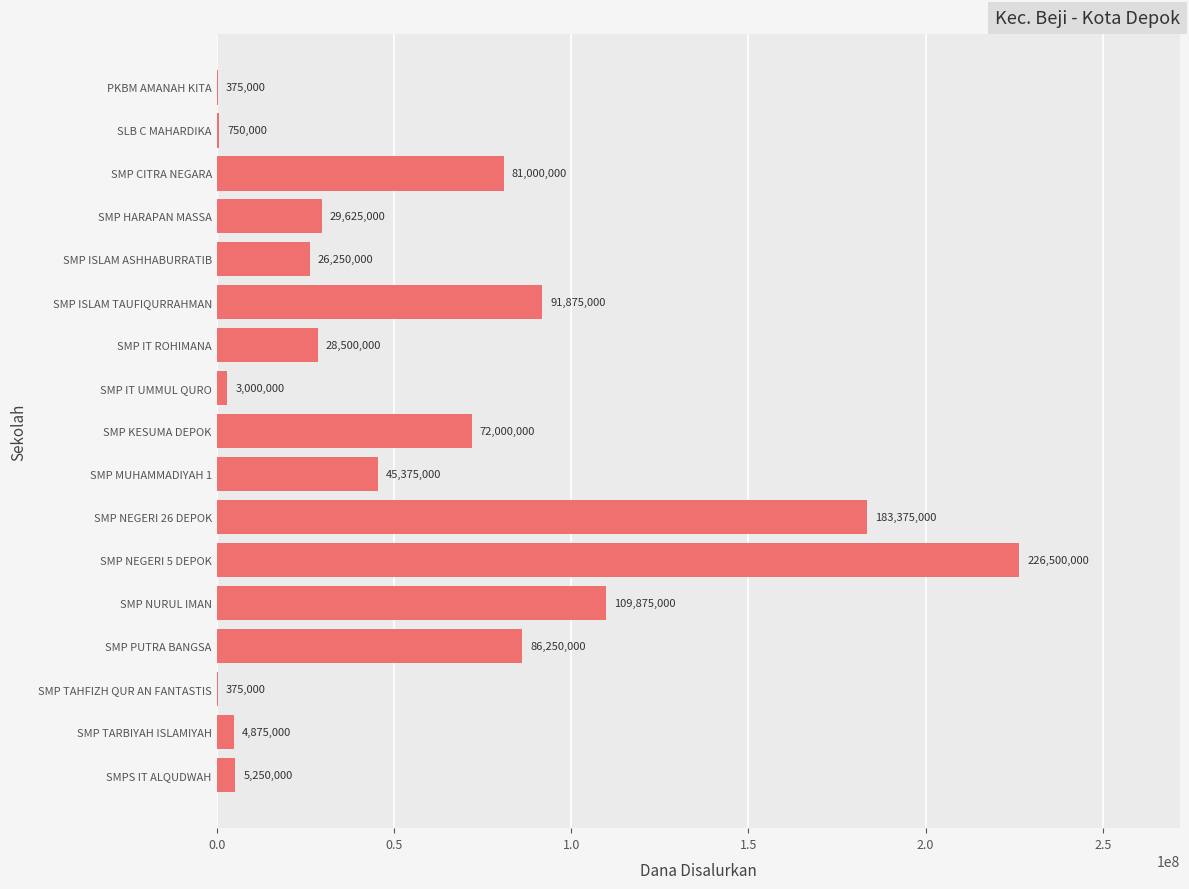

What is the sum of all values?

995250000